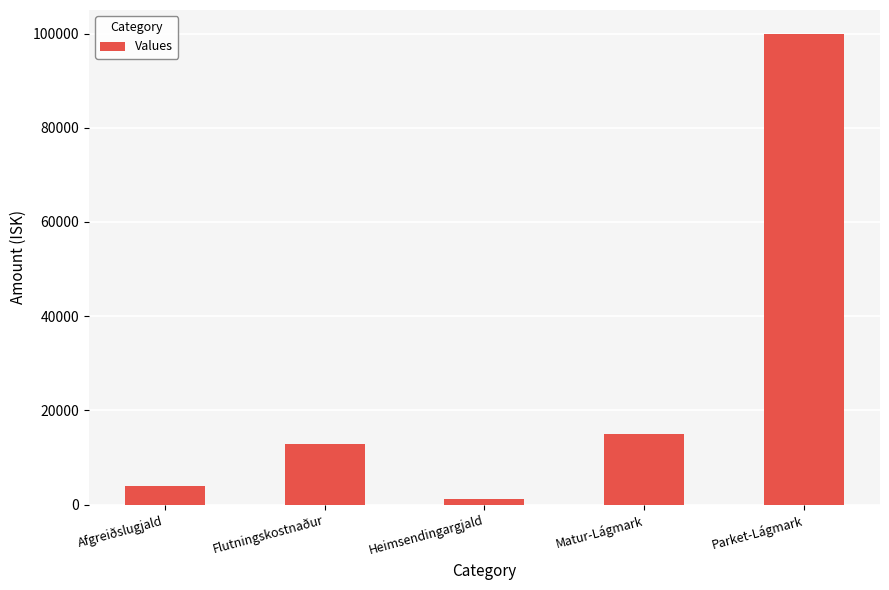

List the labels in order of value, largest first.

Parket-Lágmark, Matur-Lágmark, Flutningskostnaður, Afgreiðslugjald, Heimsendingargjald